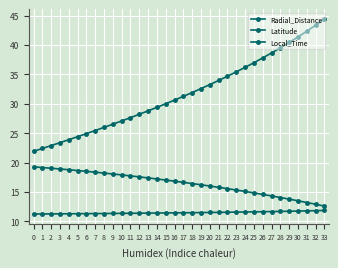

How many lines are shown in the chart?

3